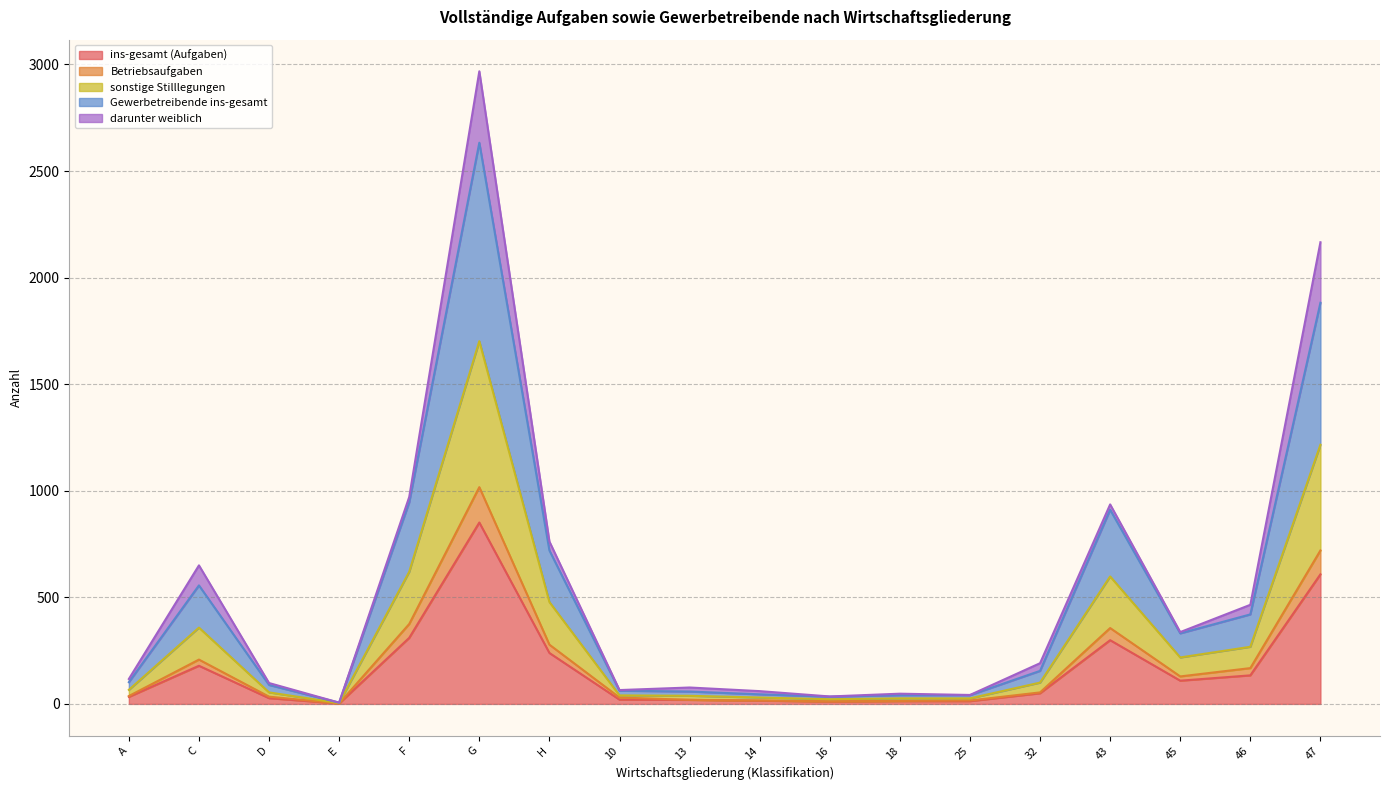

At which category is the sum across all series the highest?

G